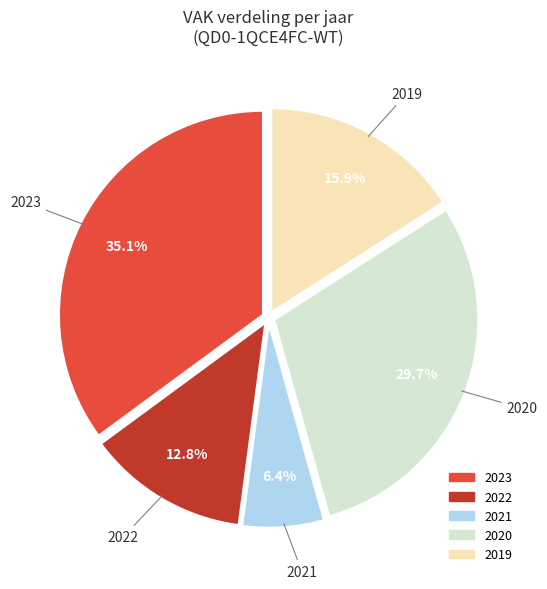

How many segments does this pie chart have?

5